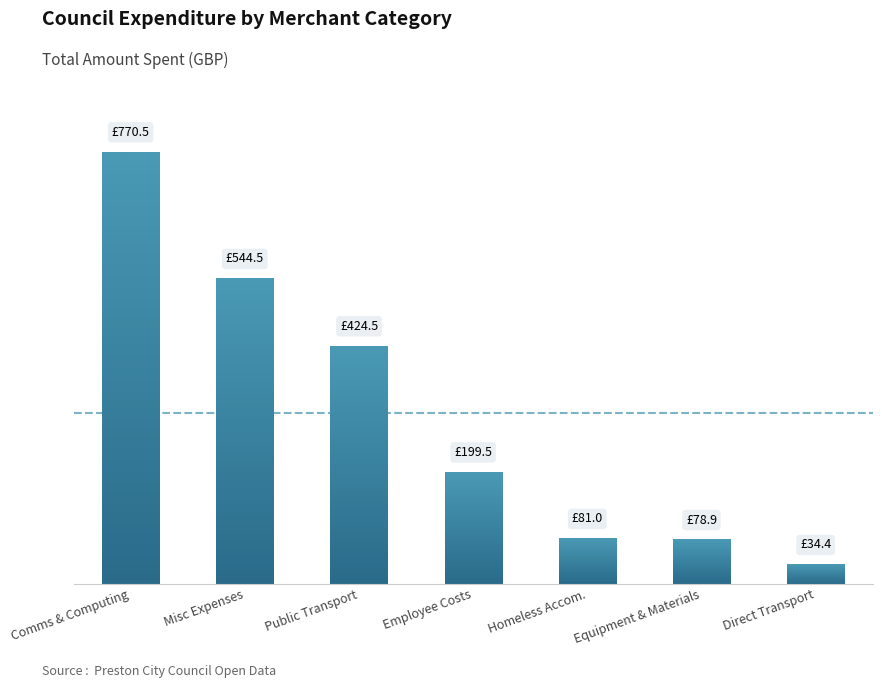

Are the bars horizontal?

No